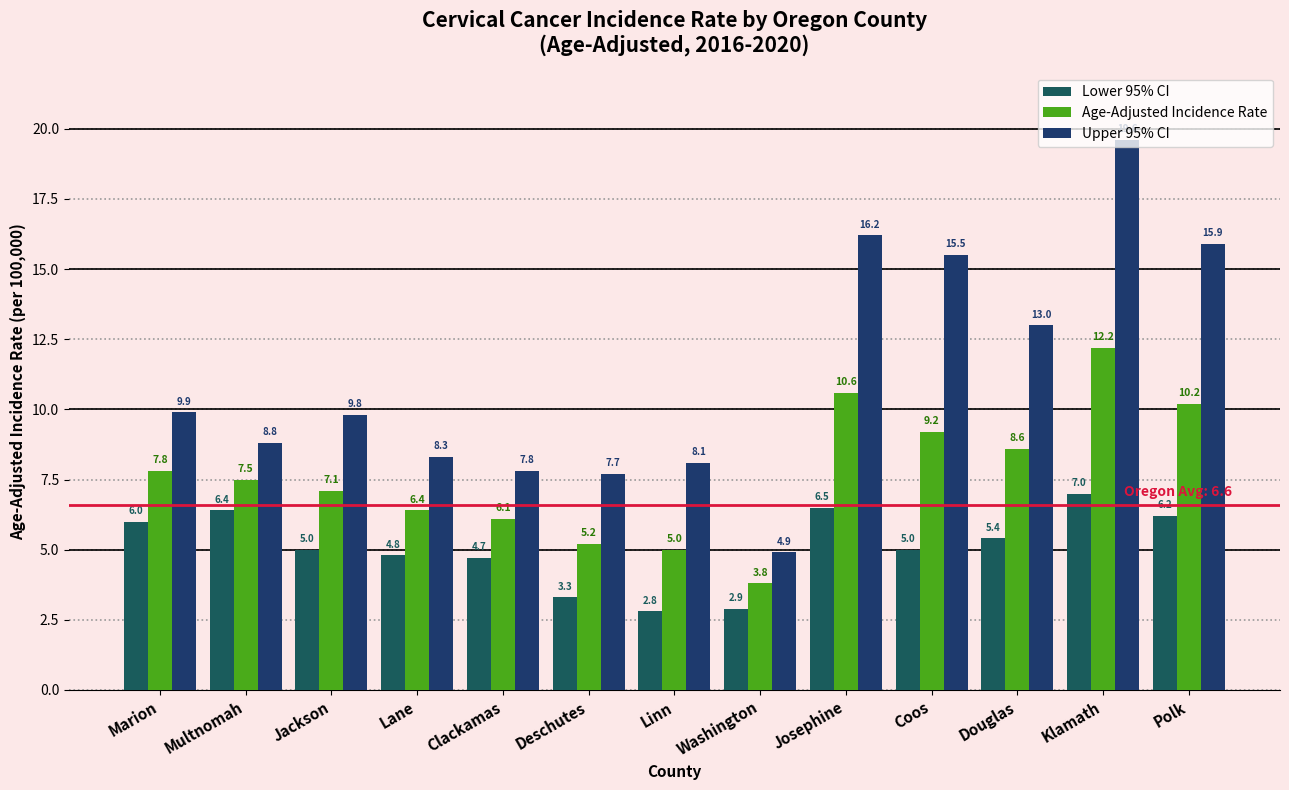

At Washington, list the series in order from smallest to largest.

Lower 95% CI, Age-Adjusted Incidence Rate, Upper 95% CI